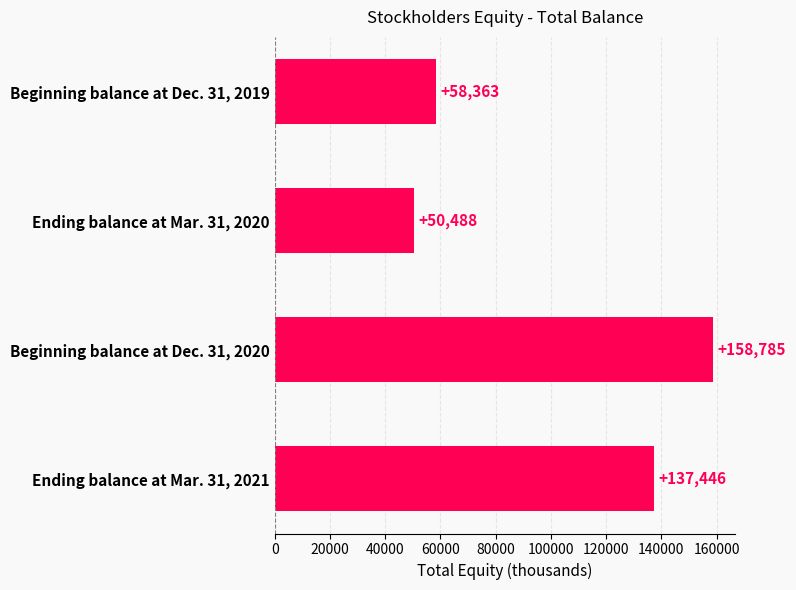

Reading bottom to top, extract all data points from this chart.

137446	158785	50488	58363